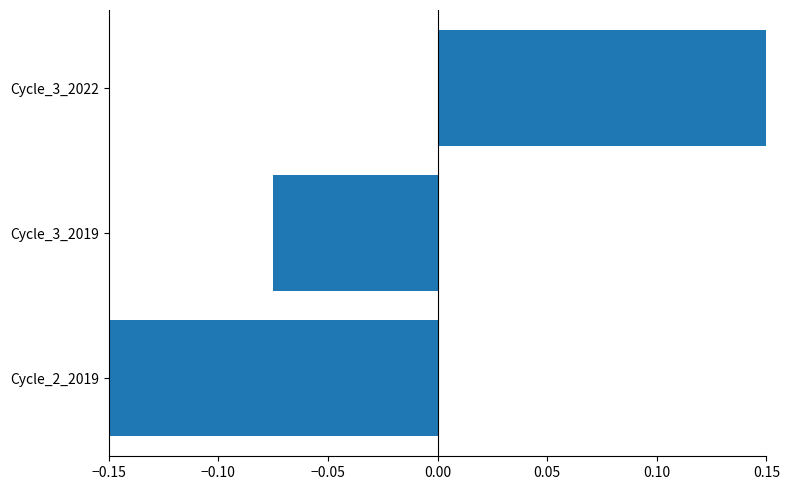

What is the minimum value shown in the chart?

-0.1